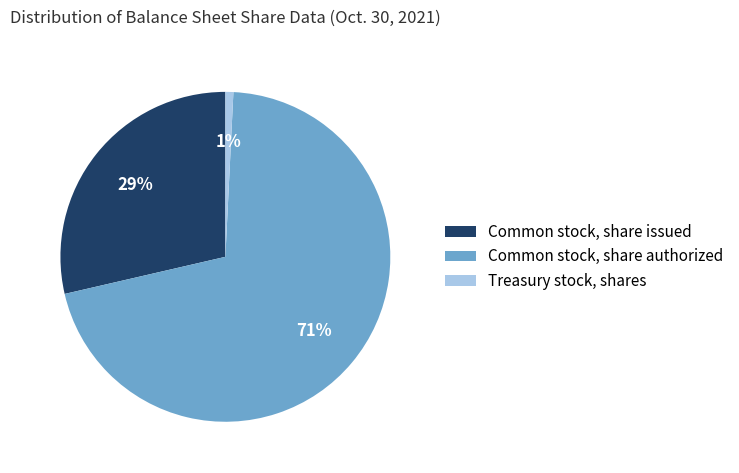

Do Common stock, share issued and Common stock, share authorized together represent more than half of the pie?

Yes